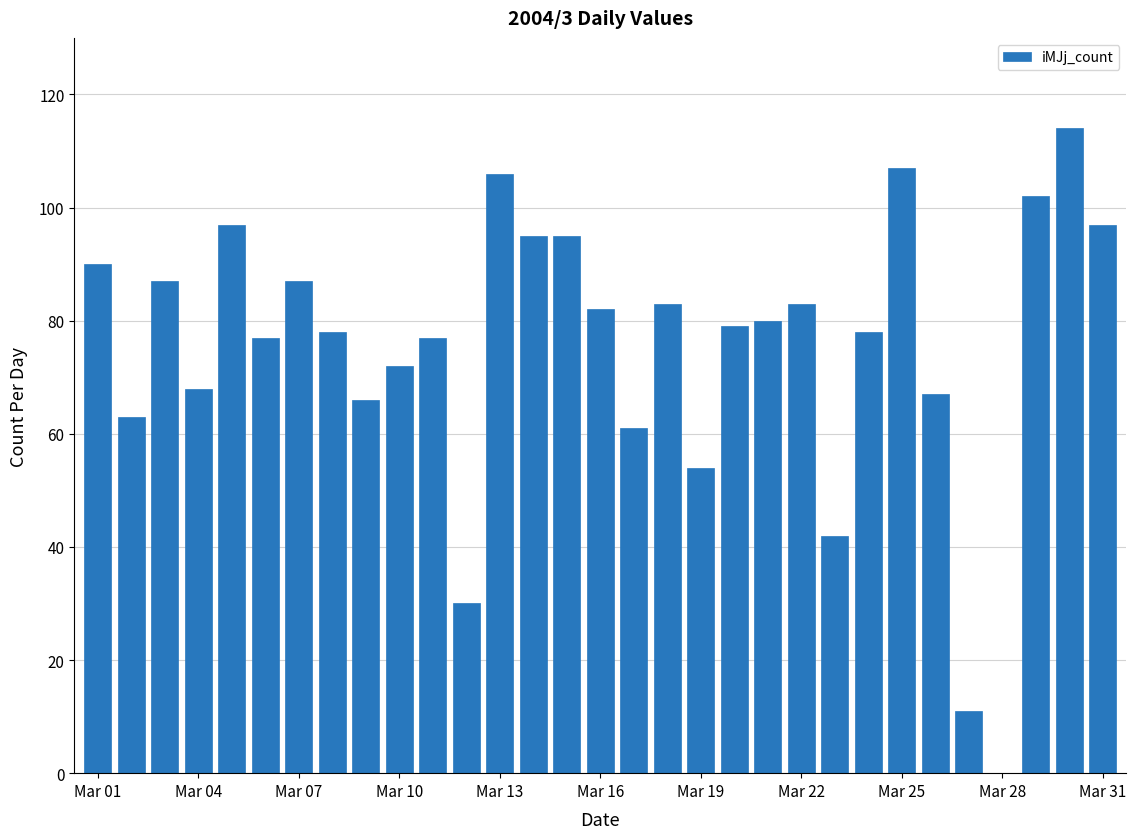

Are the bars horizontal?

No